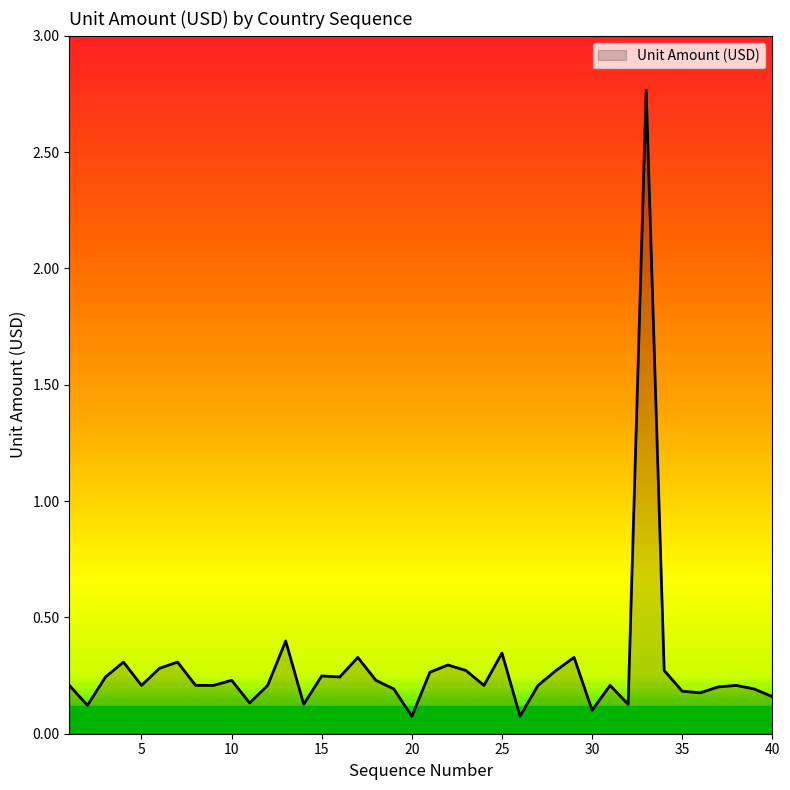

What is the difference between the maximum and minimum values?

2.7